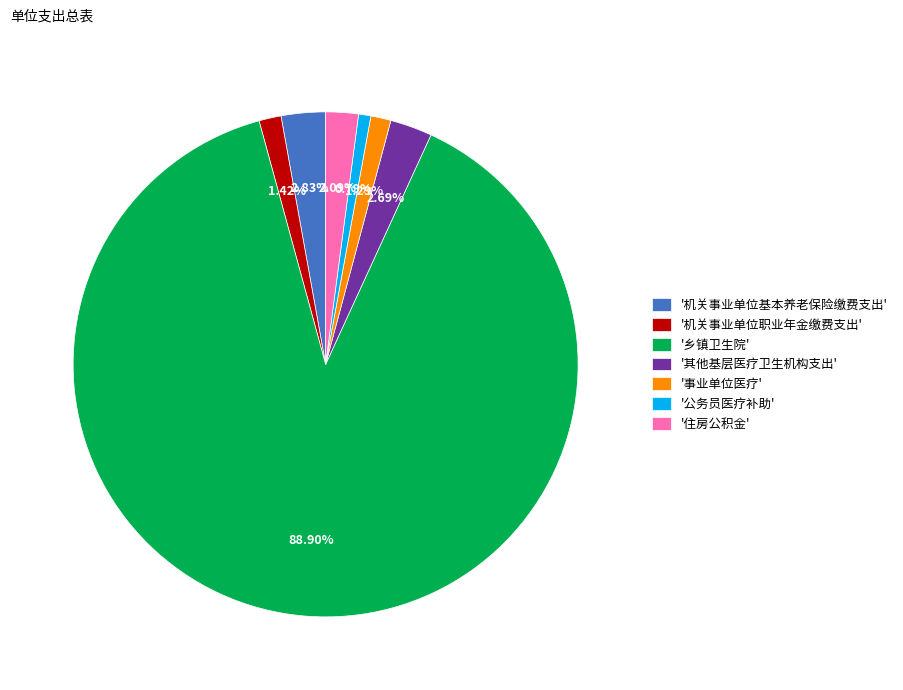

To the nearest percent, what is the difference between the largest and smallest slice percentages?

88%